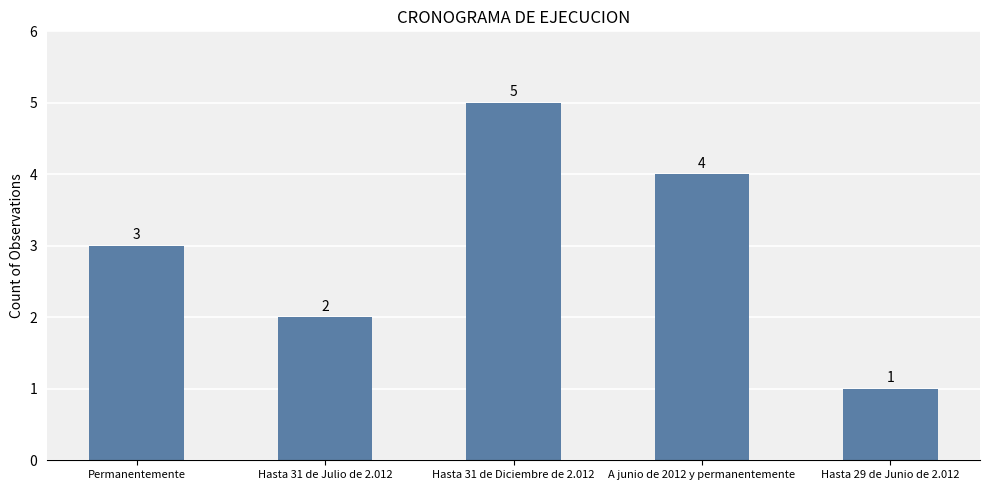

How many values are below 3?

2